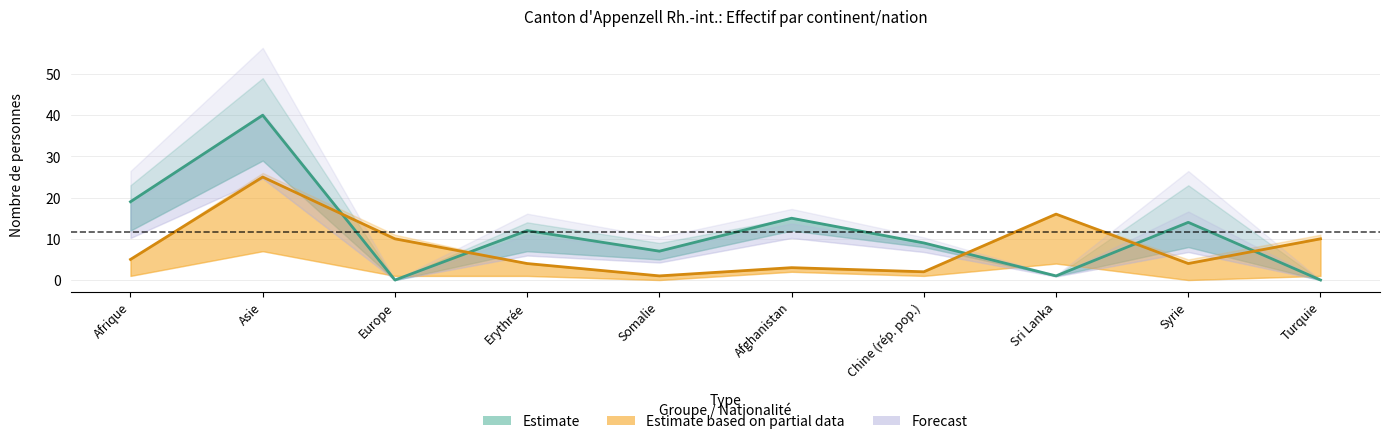

How many data points does each series have?

10